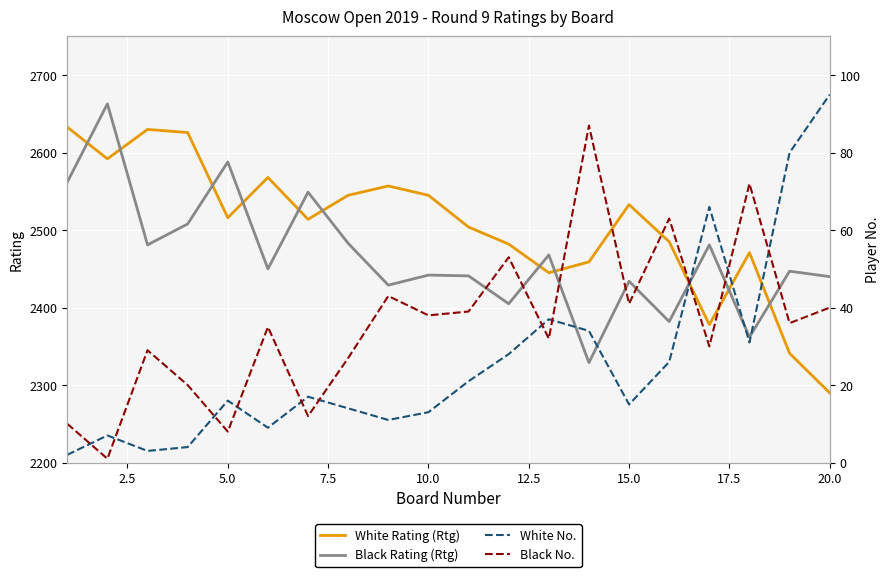

The value of White Rating (Rtg) at 15.0 is 1581. True or false?

False